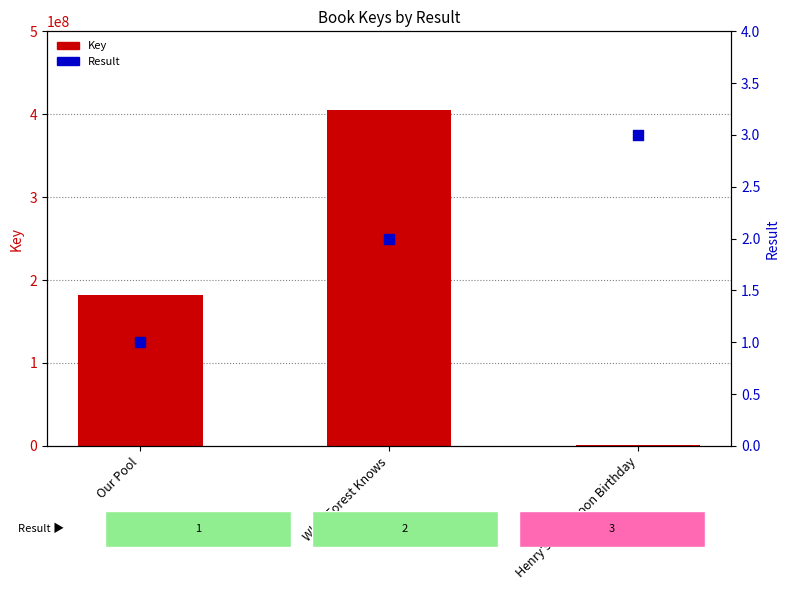

Is the value of Key at What Forest Knows greater than the value of Result at Our Pool?

Yes